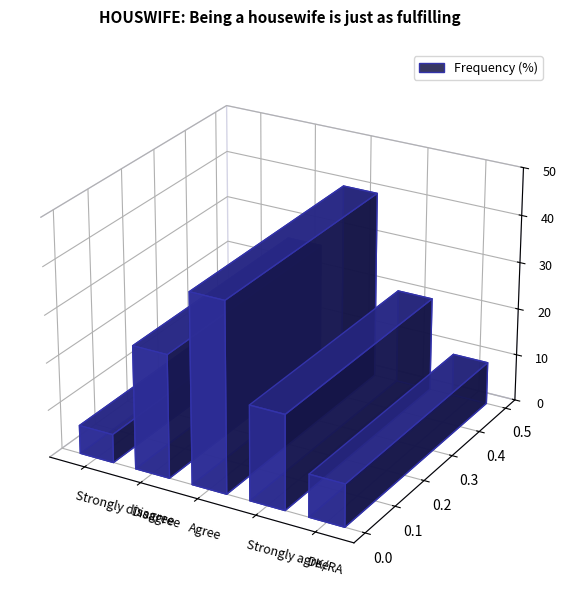

List the labels in order of value, smallest first.

Strongly disagree, DK/RA, Strongly agree, Disagree, Agree